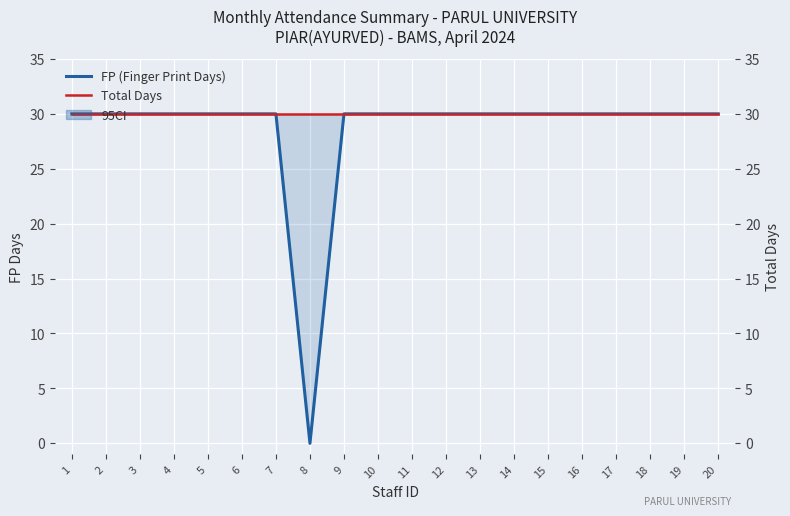

Is it true that FP (Finger Print Days) equals 12 at 20?

False